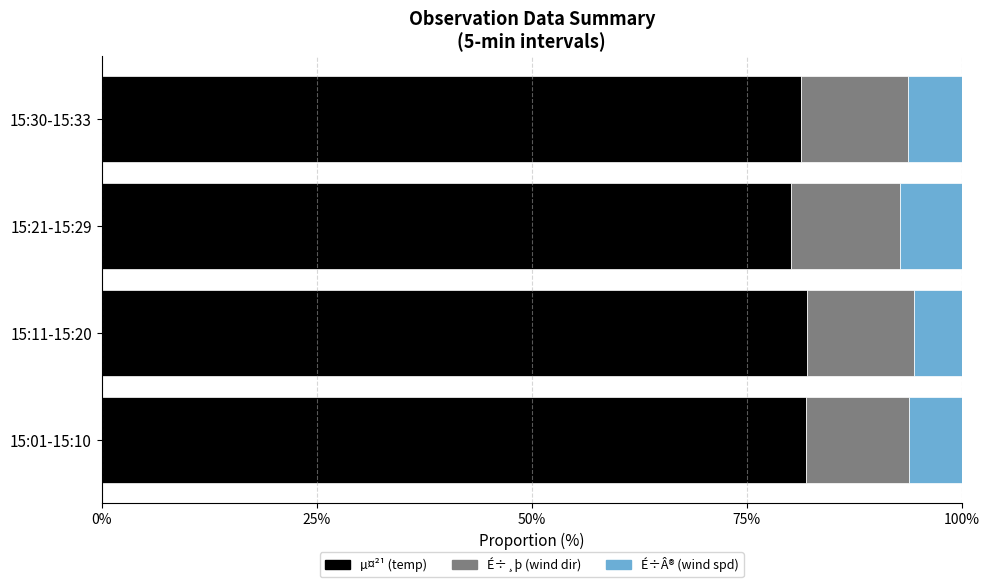

What is the total value across all series at 15:21-15:29?

100.0